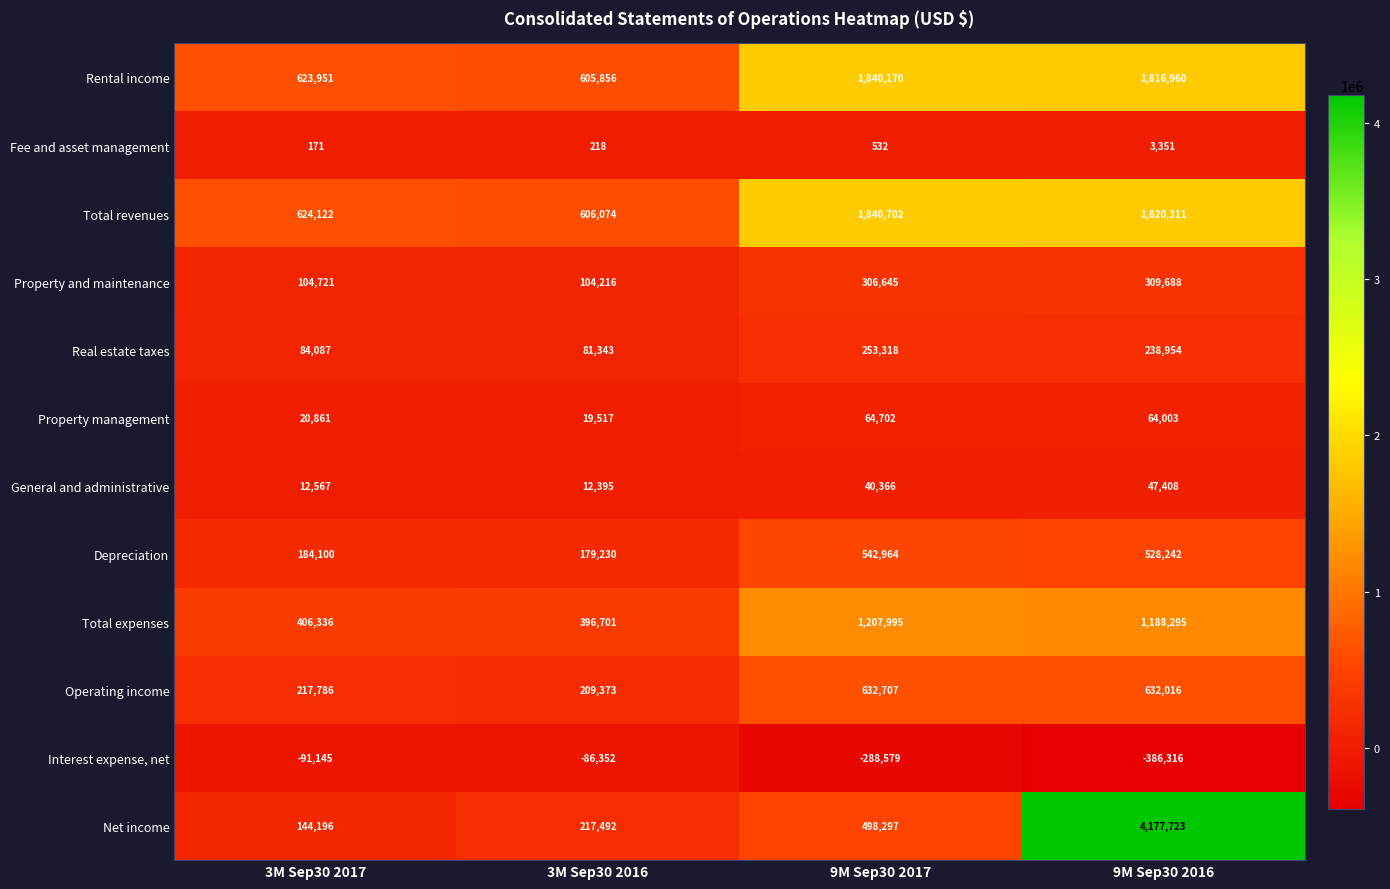

At which category does the chart reach its minimum across all series?

9M Sep30 2016